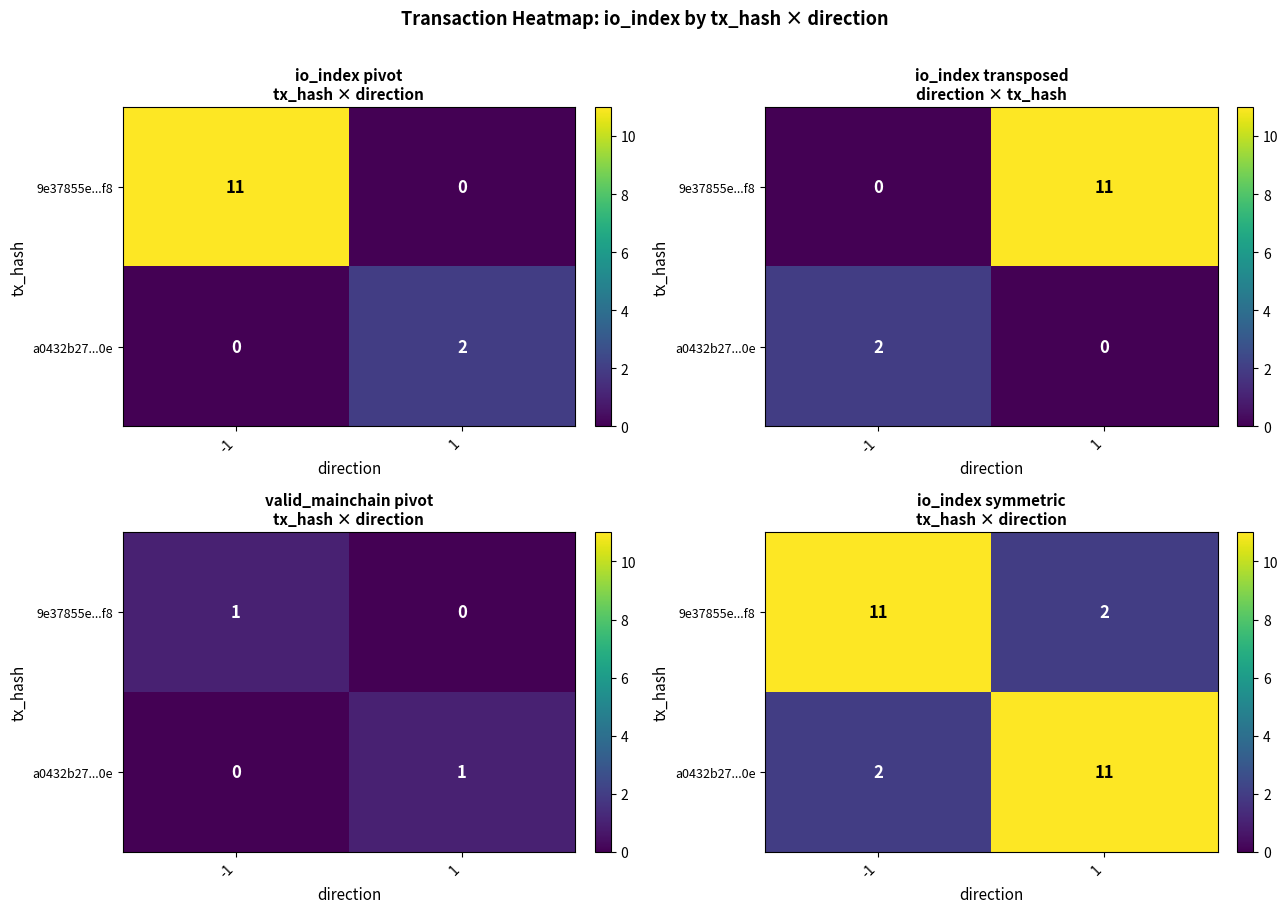

What is the sum of the a0432b27...0e values at -1 and 1?

13